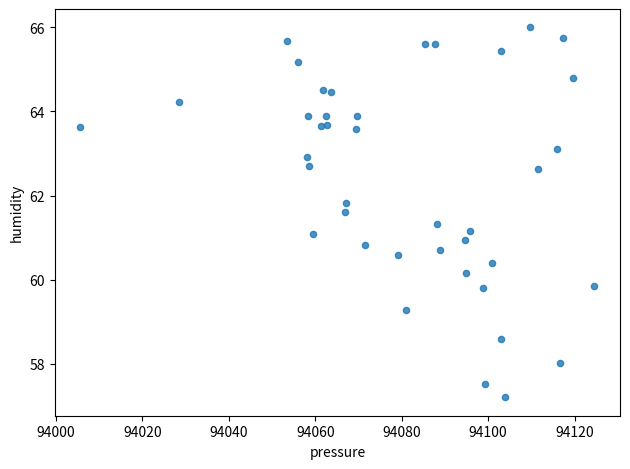

What is the range of X values (max minus min)?

118.9